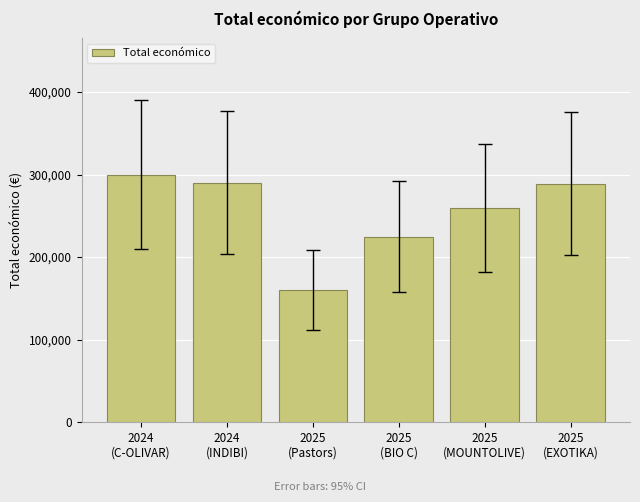

Count the number of data series in this chart.

1